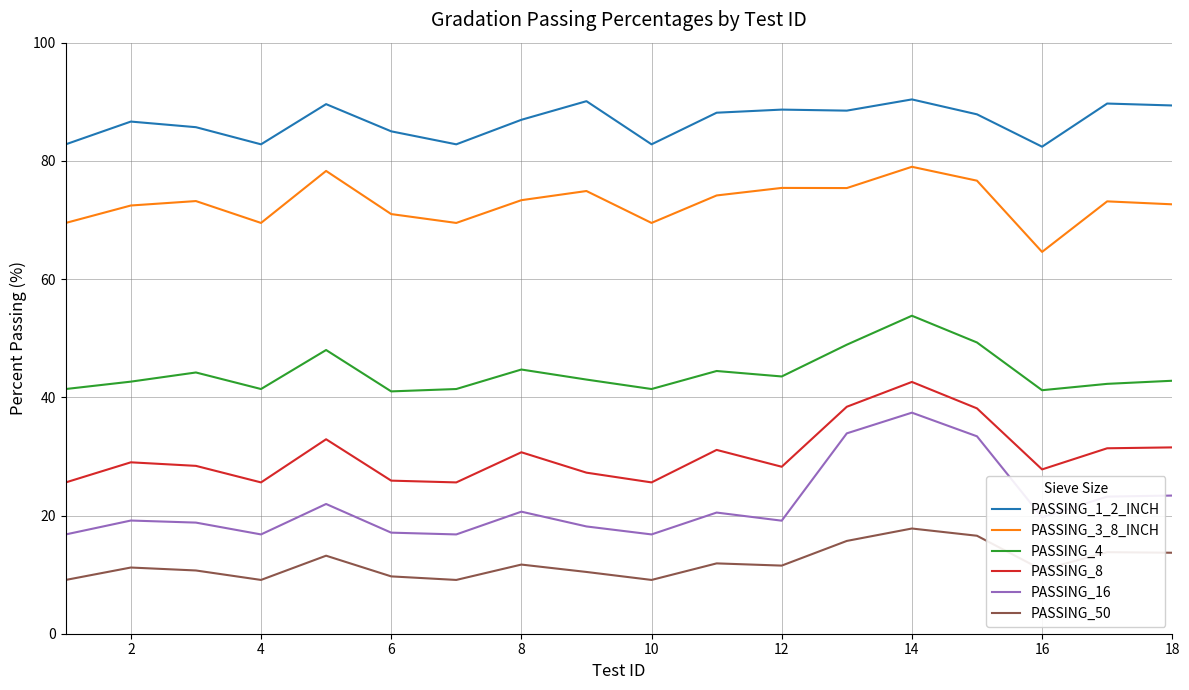

What is the maximum value shown in the chart?

90.4